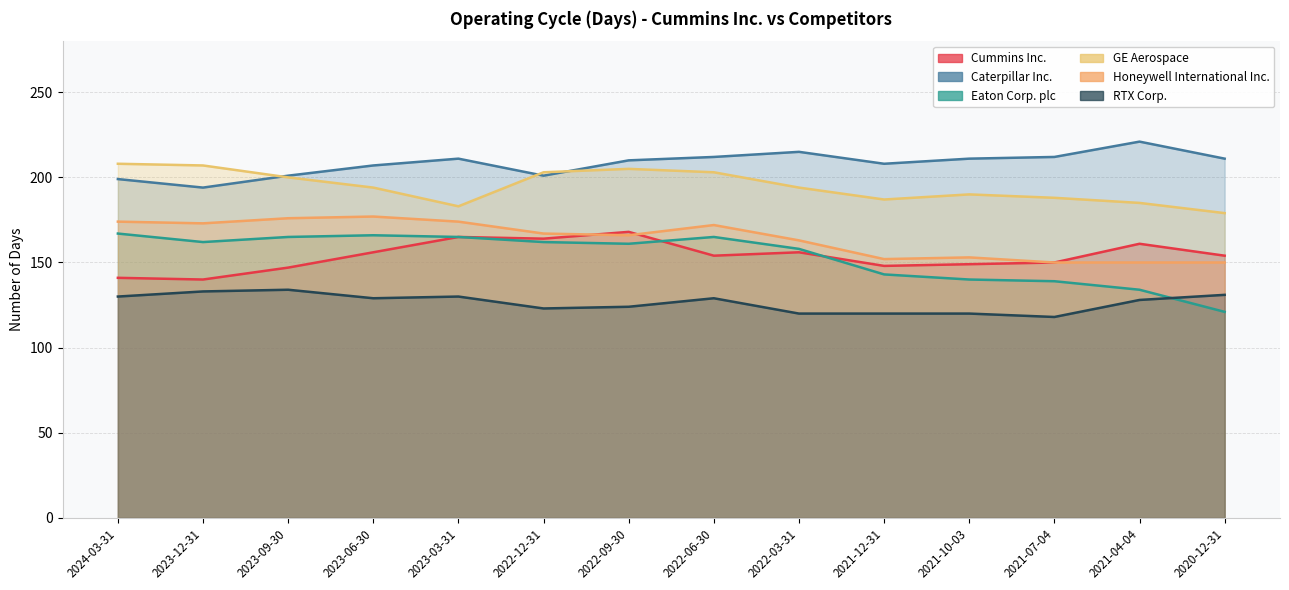

Read the RTX Corp. value at 2023-12-31.

133